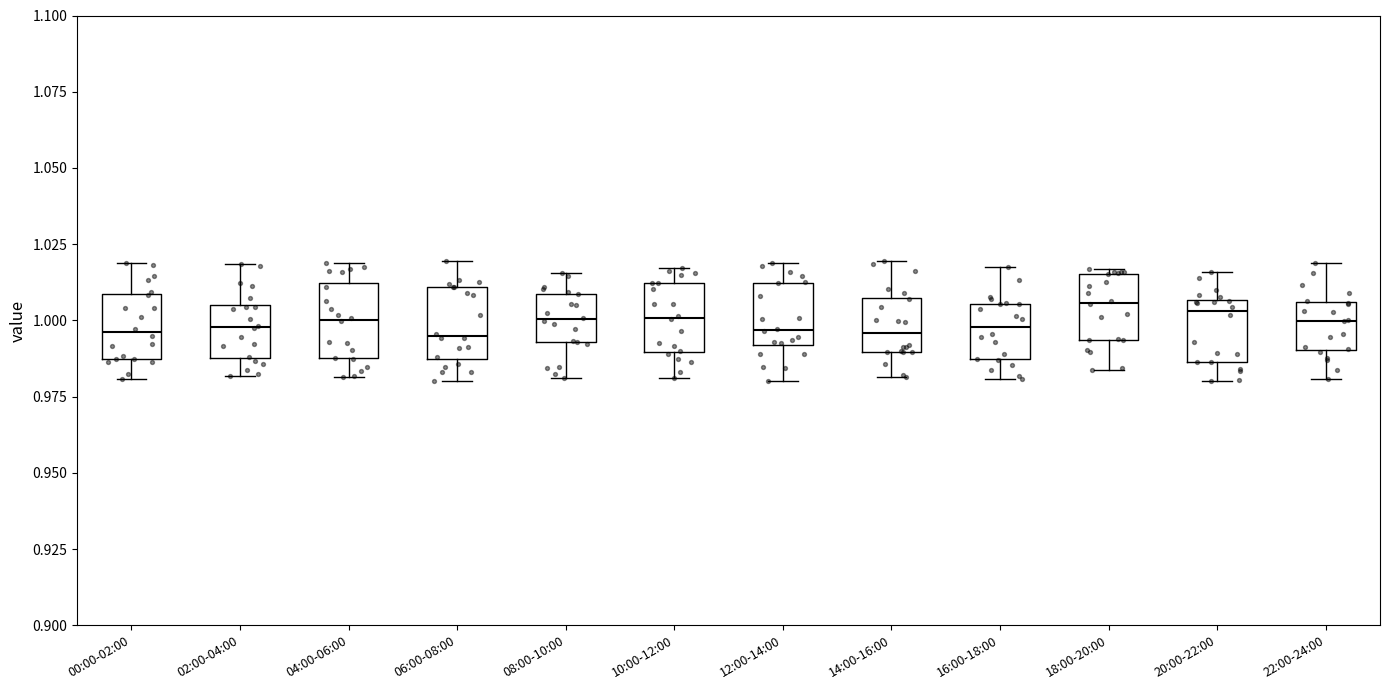

Reading left to right, transcribe this box plot: for each box, give where its median line is, the range the box spans, and where its two whiskers end, as read against the y-axis. The values are not printed on the chart, so give them approximately, as read against the axis.

00:00-02:00: median 0.995, box 0.985 to 1.010, whiskers 0.980 to 1.020
02:00-04:00: median 1.000, box 0.990 to 1.005, whiskers 0.980 to 1.020
04:00-06:00: median 1.000, box 0.990 to 1.010, whiskers 0.980 to 1.020
06:00-08:00: median 0.995, box 0.985 to 1.010, whiskers 0.980 to 1.020
08:00-10:00: median 1.000, box 0.995 to 1.010, whiskers 0.980 to 1.015
10:00-12:00: median 1.000, box 0.990 to 1.010, whiskers 0.980 to 1.015
12:00-14:00: median 0.995, box 0.990 to 1.010, whiskers 0.980 to 1.020
14:00-16:00: median 0.995, box 0.990 to 1.005, whiskers 0.980 to 1.020
16:00-18:00: median 1.000, box 0.985 to 1.005, whiskers 0.980 to 1.015
18:00-20:00: median 1.005, box 0.995 to 1.015, whiskers 0.985 to 1.015 (just above the box's upper edge)
20:00-22:00: median 1.005 (just below the box's upper edge), box 0.985 to 1.005, whiskers 0.980 to 1.015
22:00-24:00: median 1.000, box 0.990 to 1.005, whiskers 0.980 to 1.020